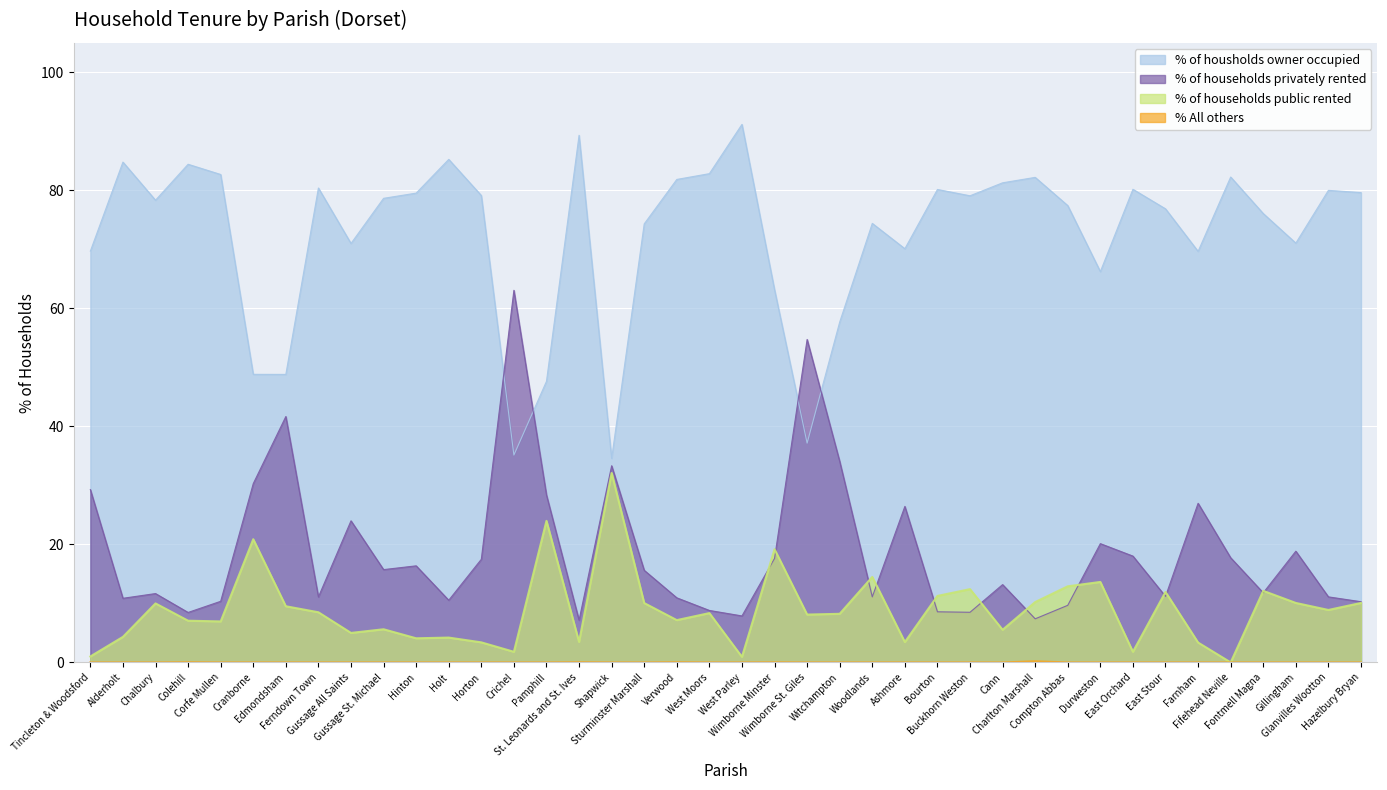

Which label corresponds to the smallest value in the chart?

Fifehead Neville